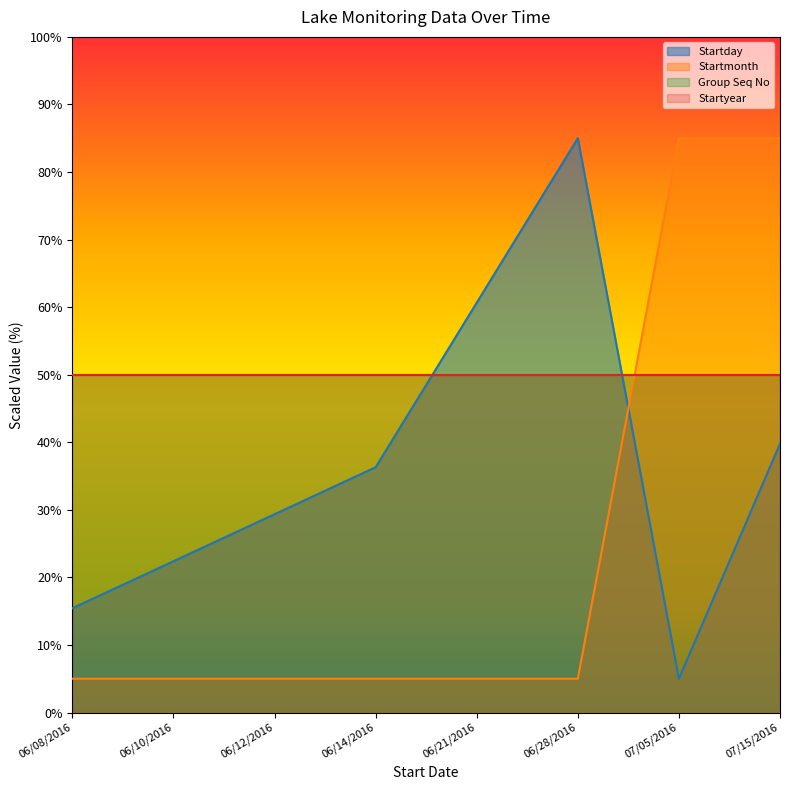

Which series has the largest range (max minus min)?

Startday